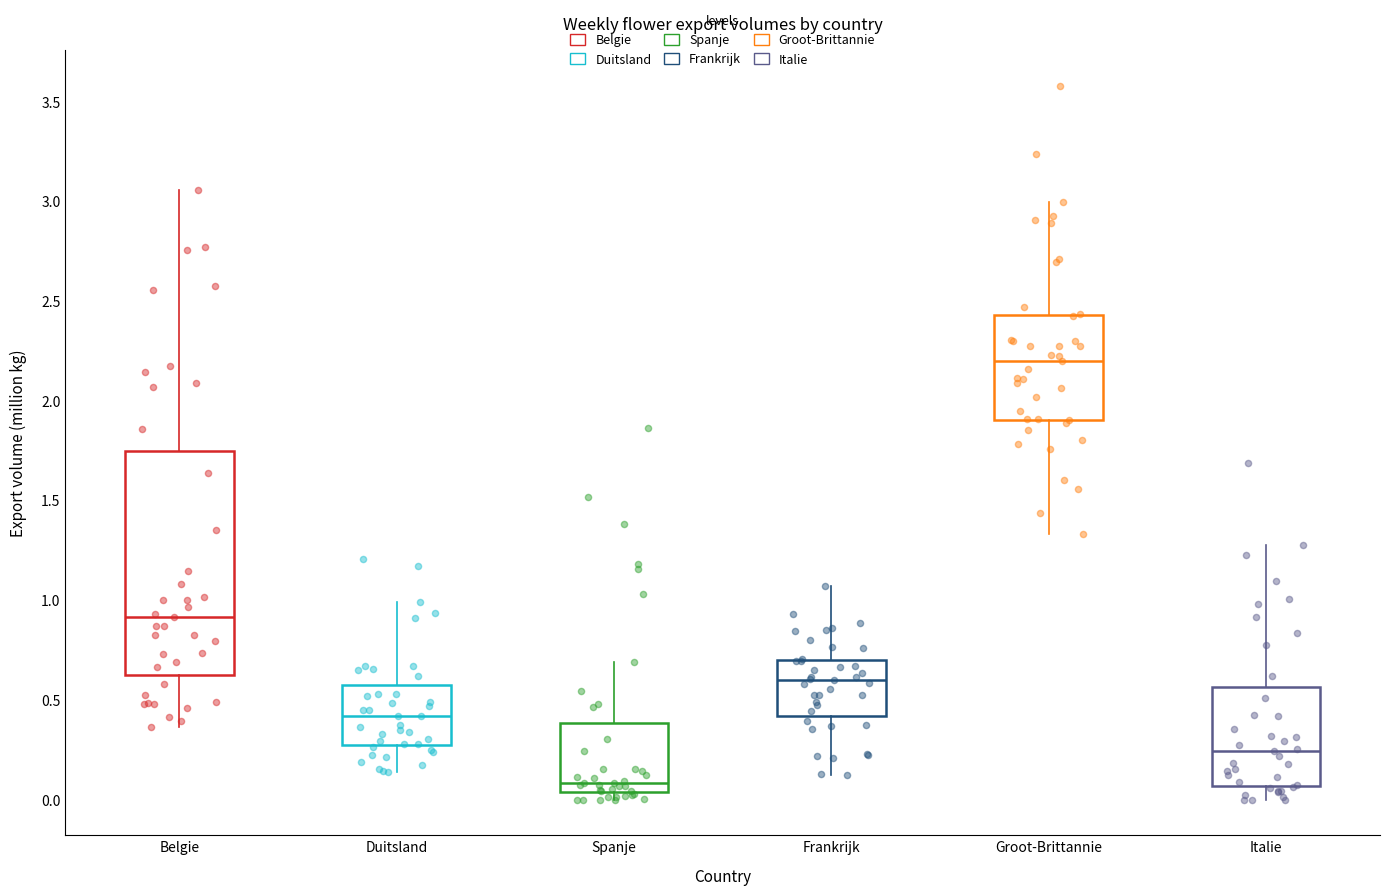

Comparing the boxes themselves (not the whiskers), which one is the tallest?

Belgie